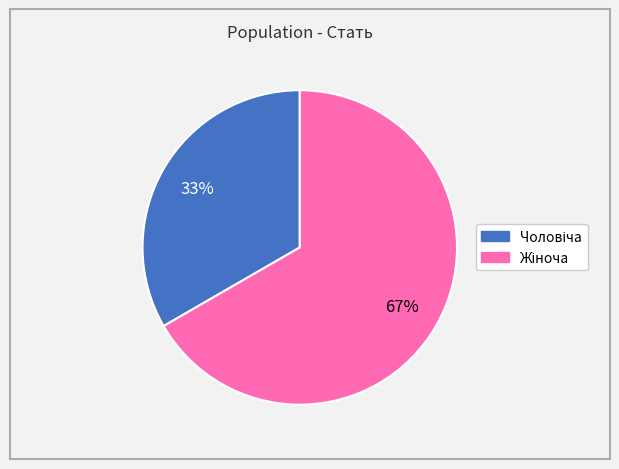

Does any single category account for the majority?

Yes